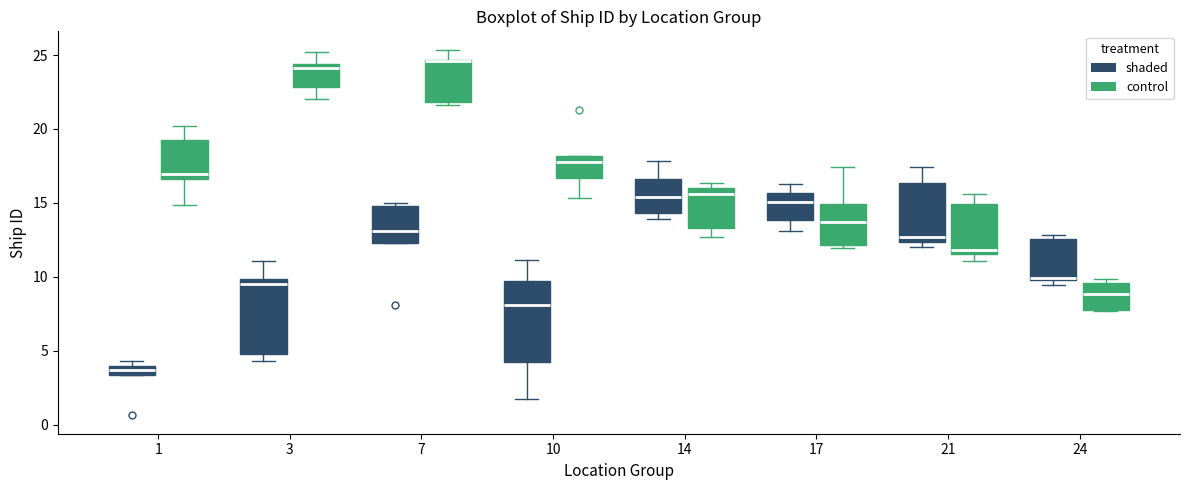

Where is the upper edge of the box for 24 (shaded) on the y-axis? The values are not printed on the chart, so give them approximately, as read against the axis.

12.5